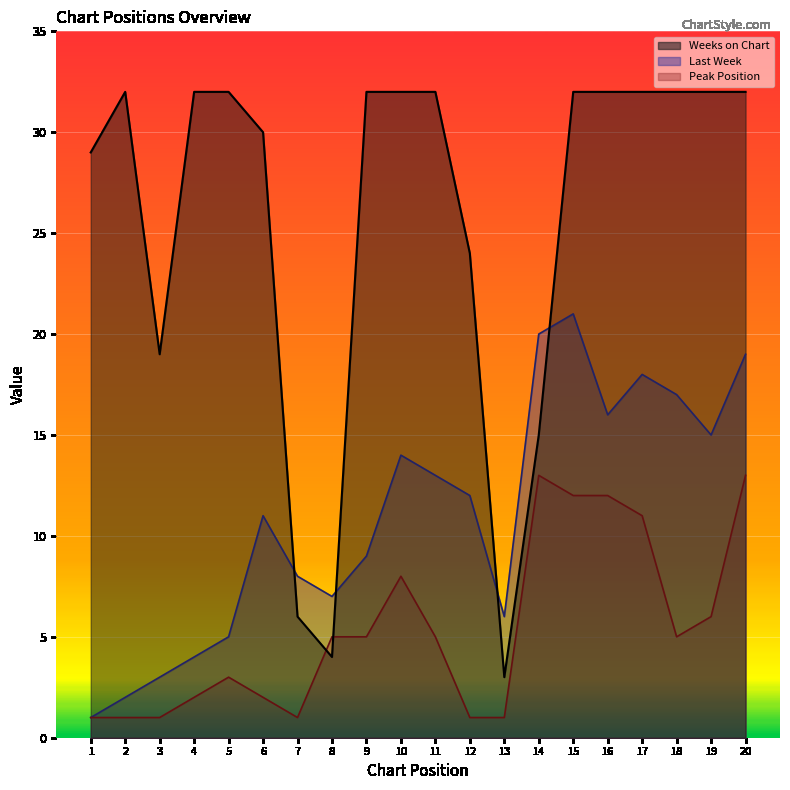

Which series has the largest total across all categories?

Weeks on Chart